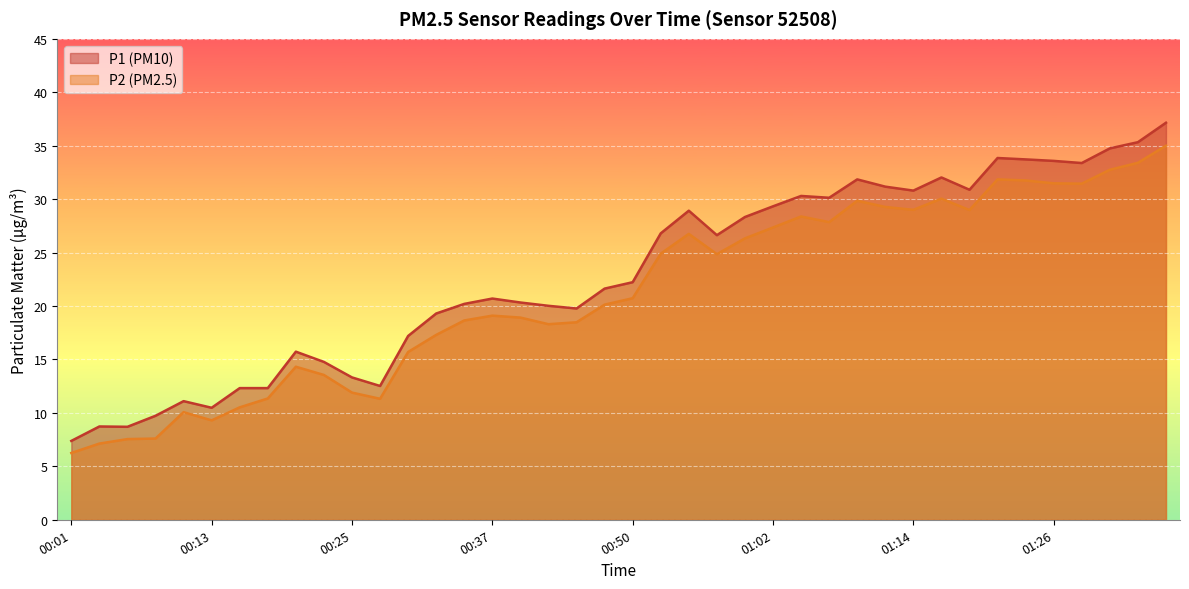

Which has a higher value, 00:57 or 01:04?

01:04